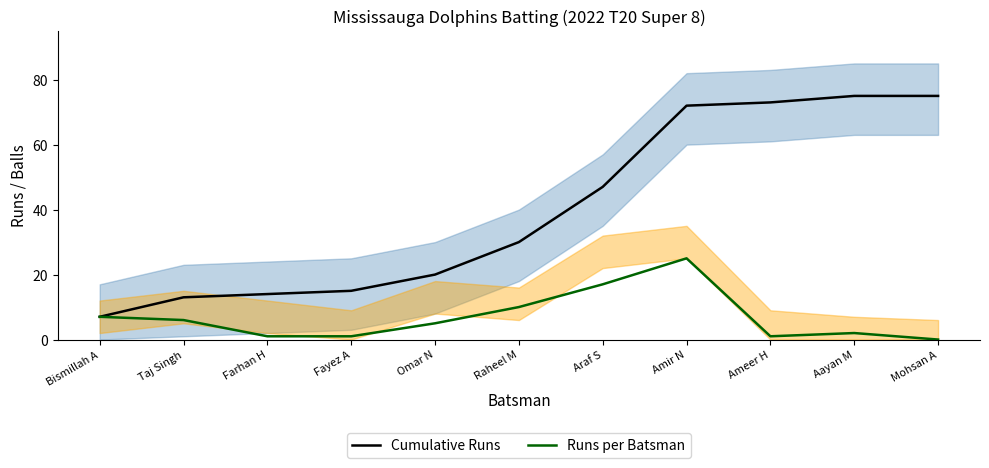

What is the difference between the maximum and second lowest values in the Cumulative Runs series?

62